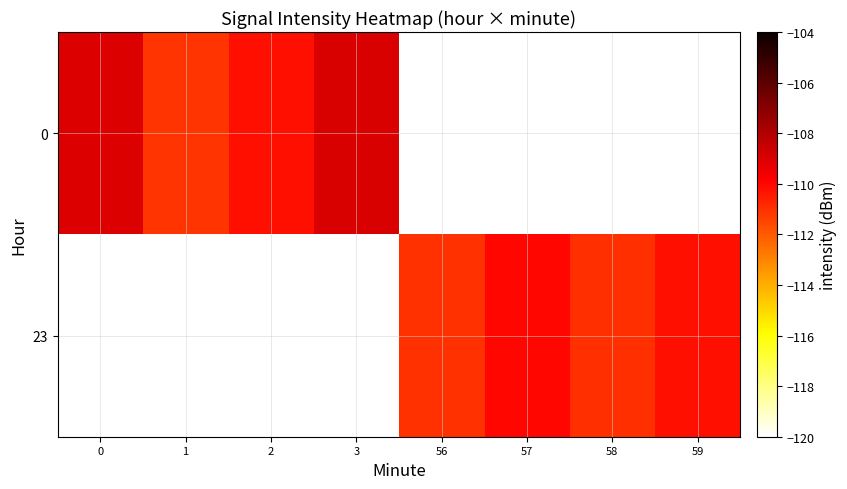

What is the difference between the maximum and minimum values in the 0 series?

2.1